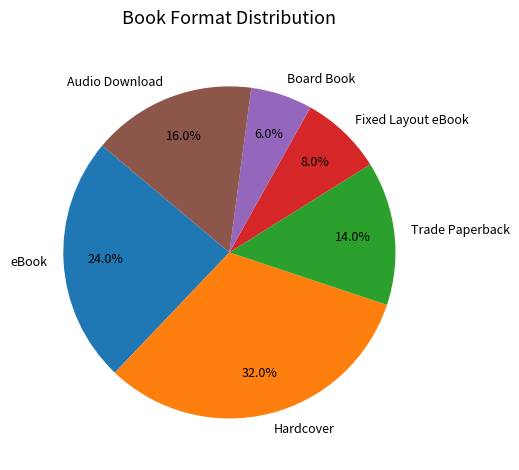

What percentage is the Fixed Layout eBook slice, to the nearest percent?

8%